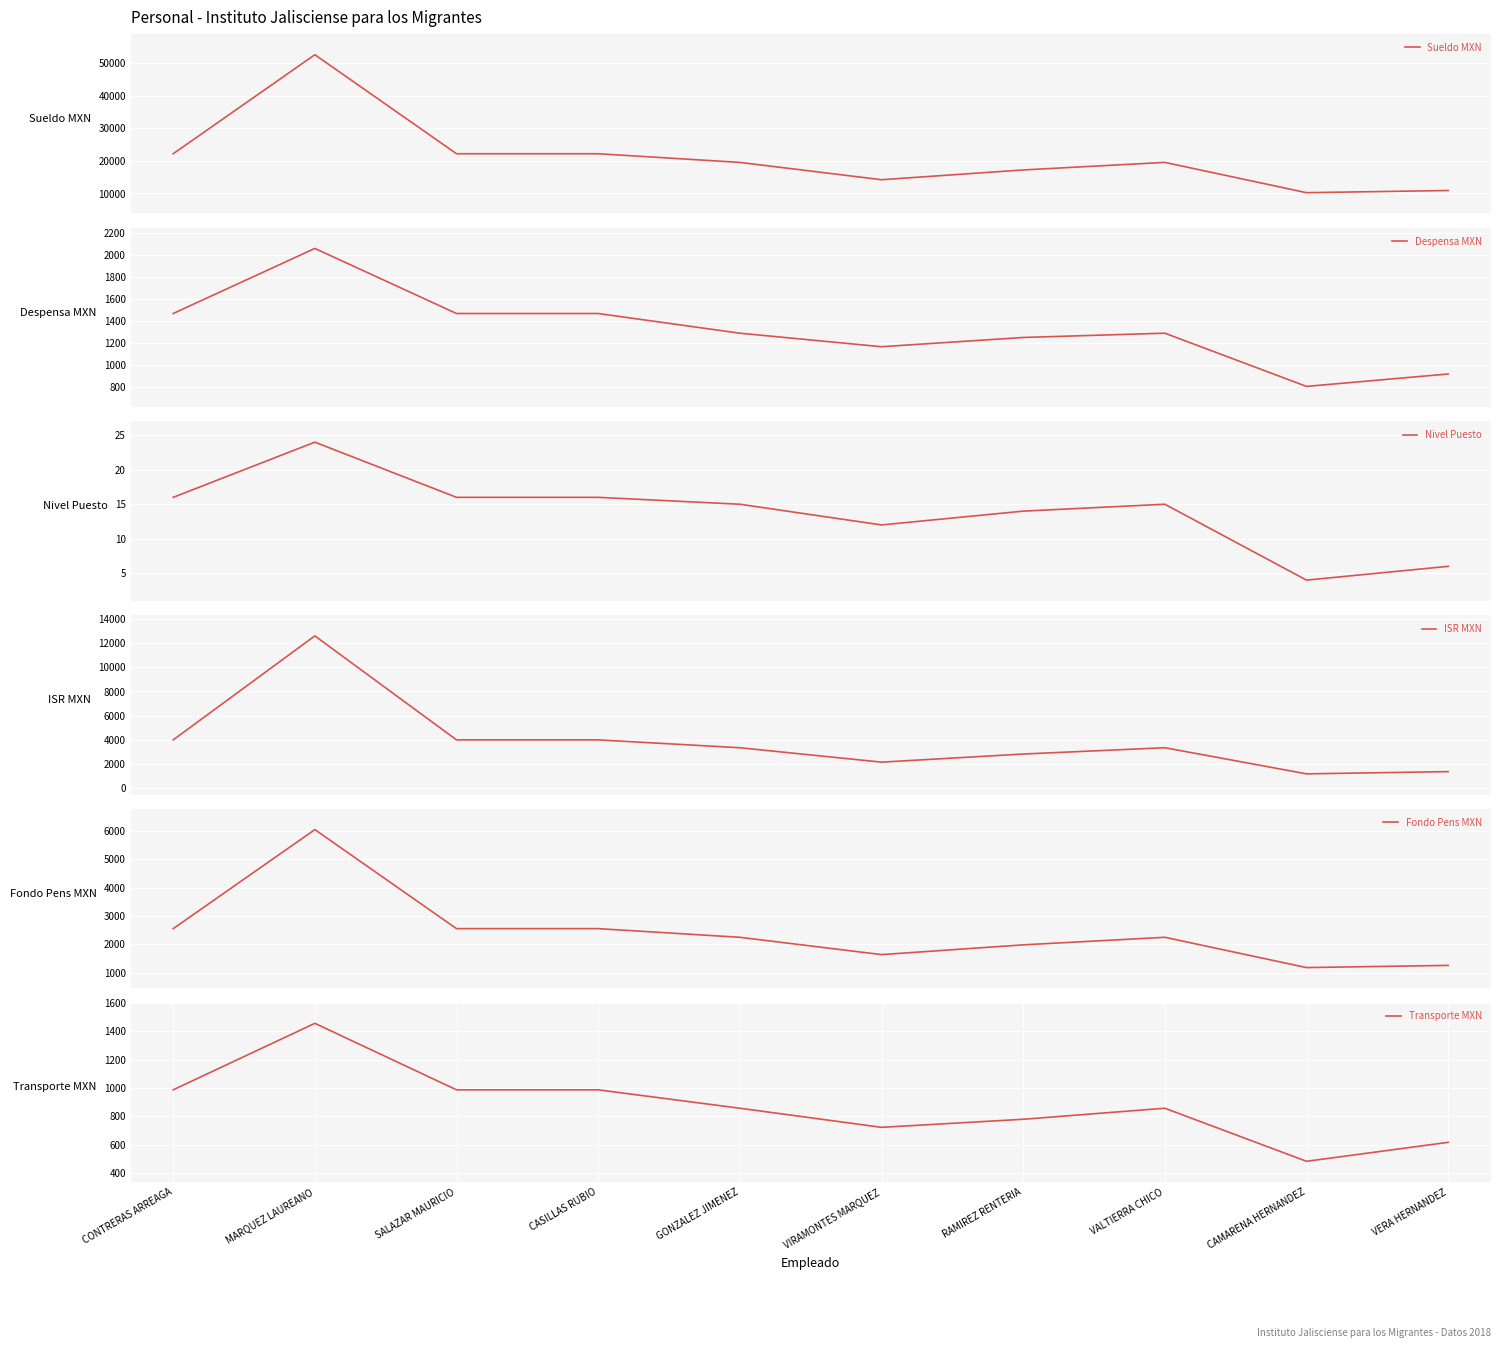

What is the value of the Fondo Pens MXN point at the 6th from the left?

1635.0